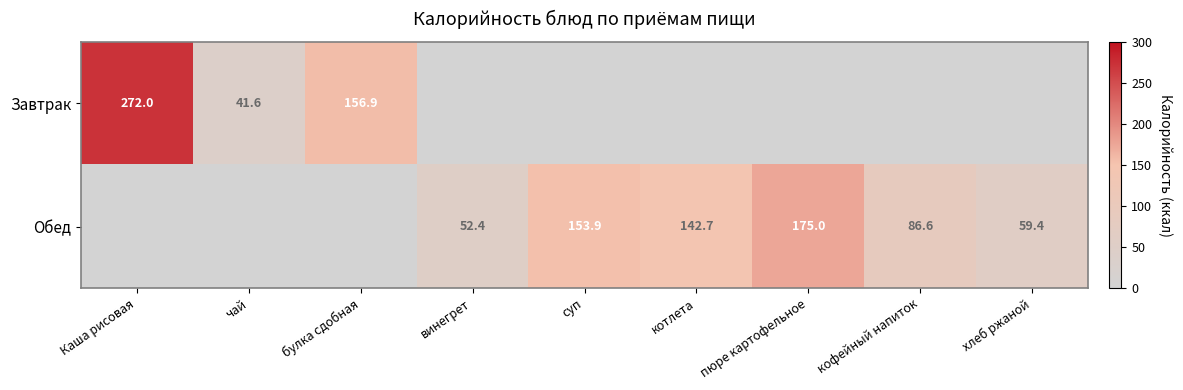

Is the value of Обед at хлеб ржаной greater than the value of Завтрак at хлеб ржаной?

No